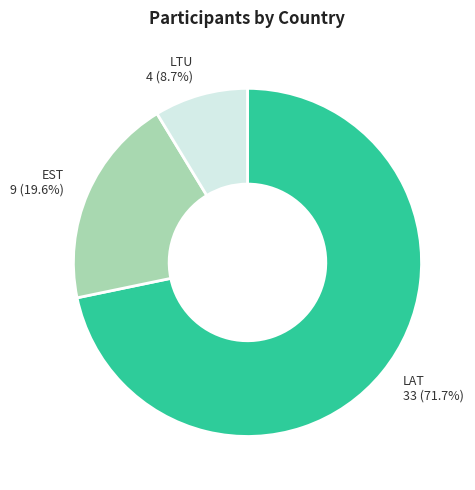

Which category has the smallest portion of the pie?

LTU